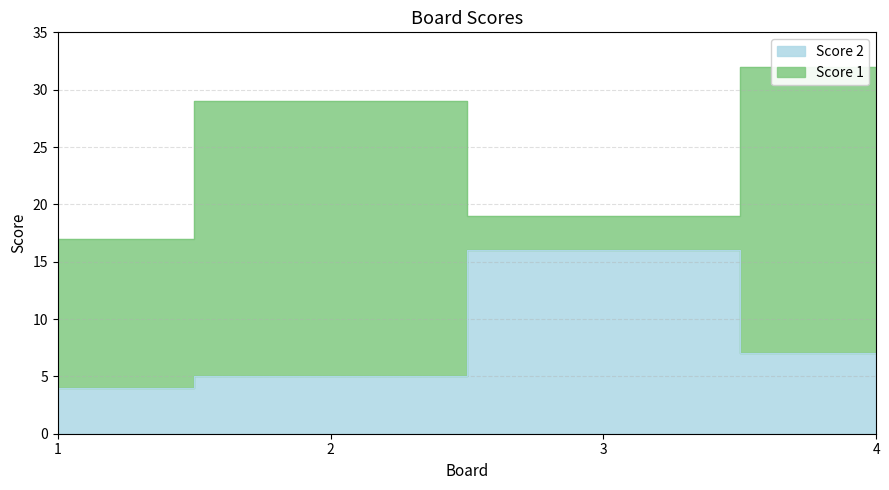

What is the change in value from 1 to 3?

+12